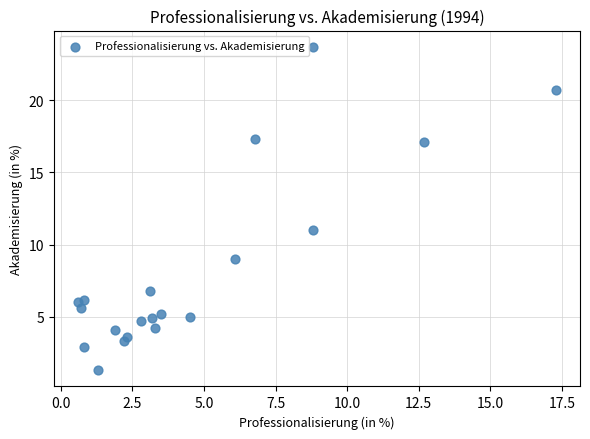

What is the range of Y values (max minus min)?

22.4